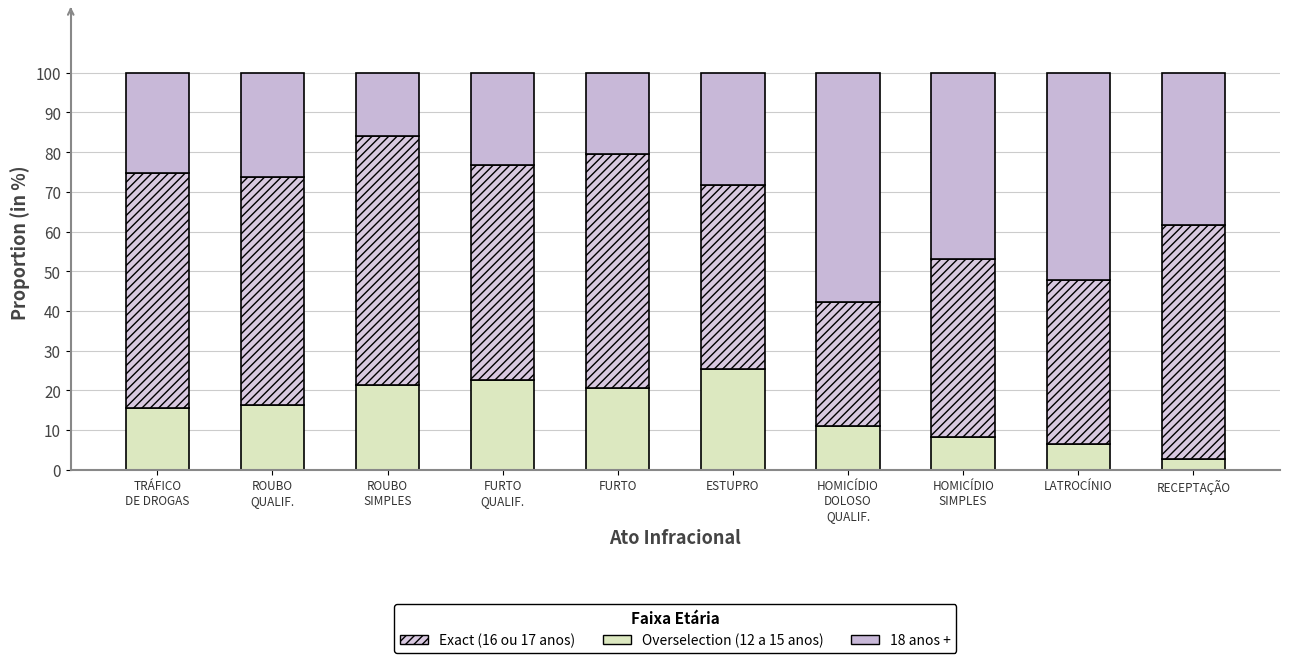

How many distinct data groups are displayed?

3